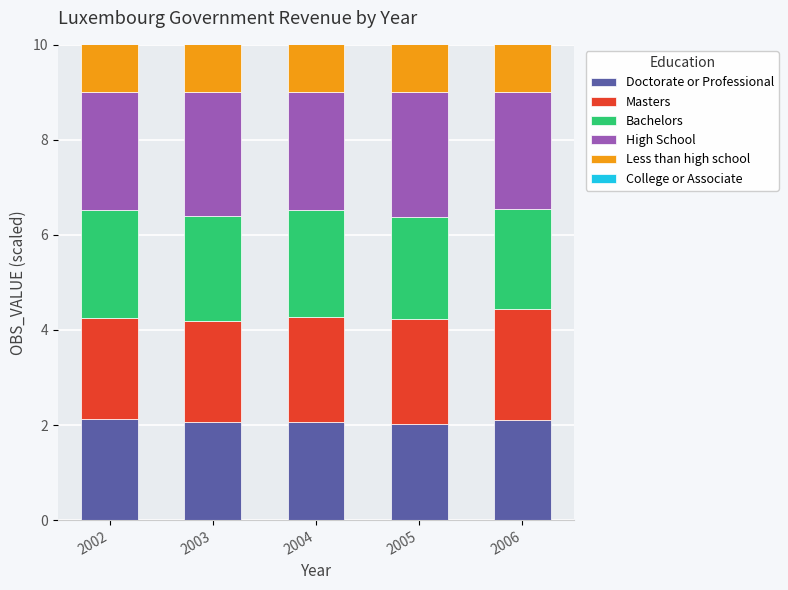

At how many categories does at least one series exceed 2?

5